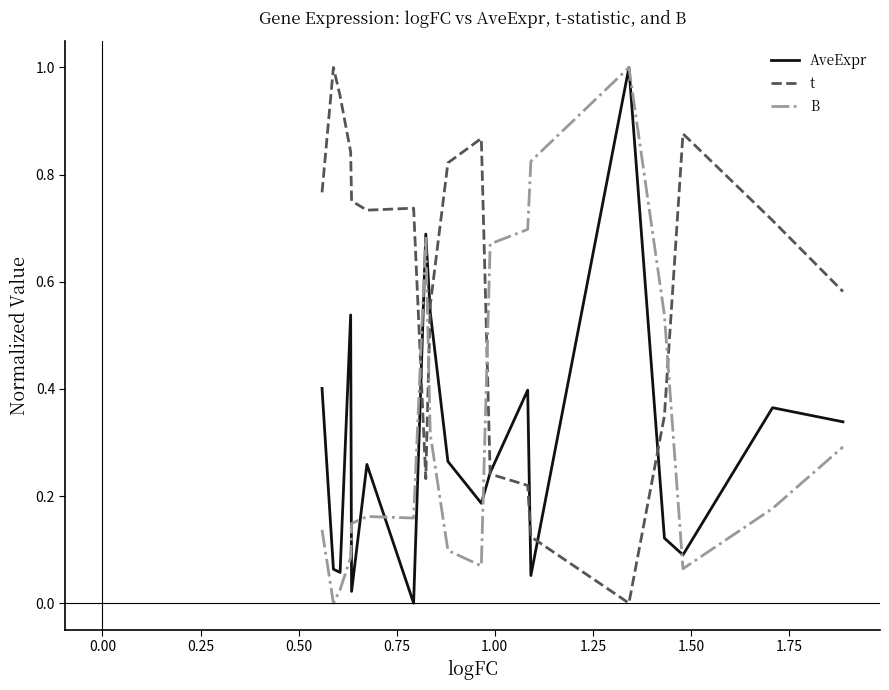

What is the difference between the maximum and minimum values in the B series?

1.0